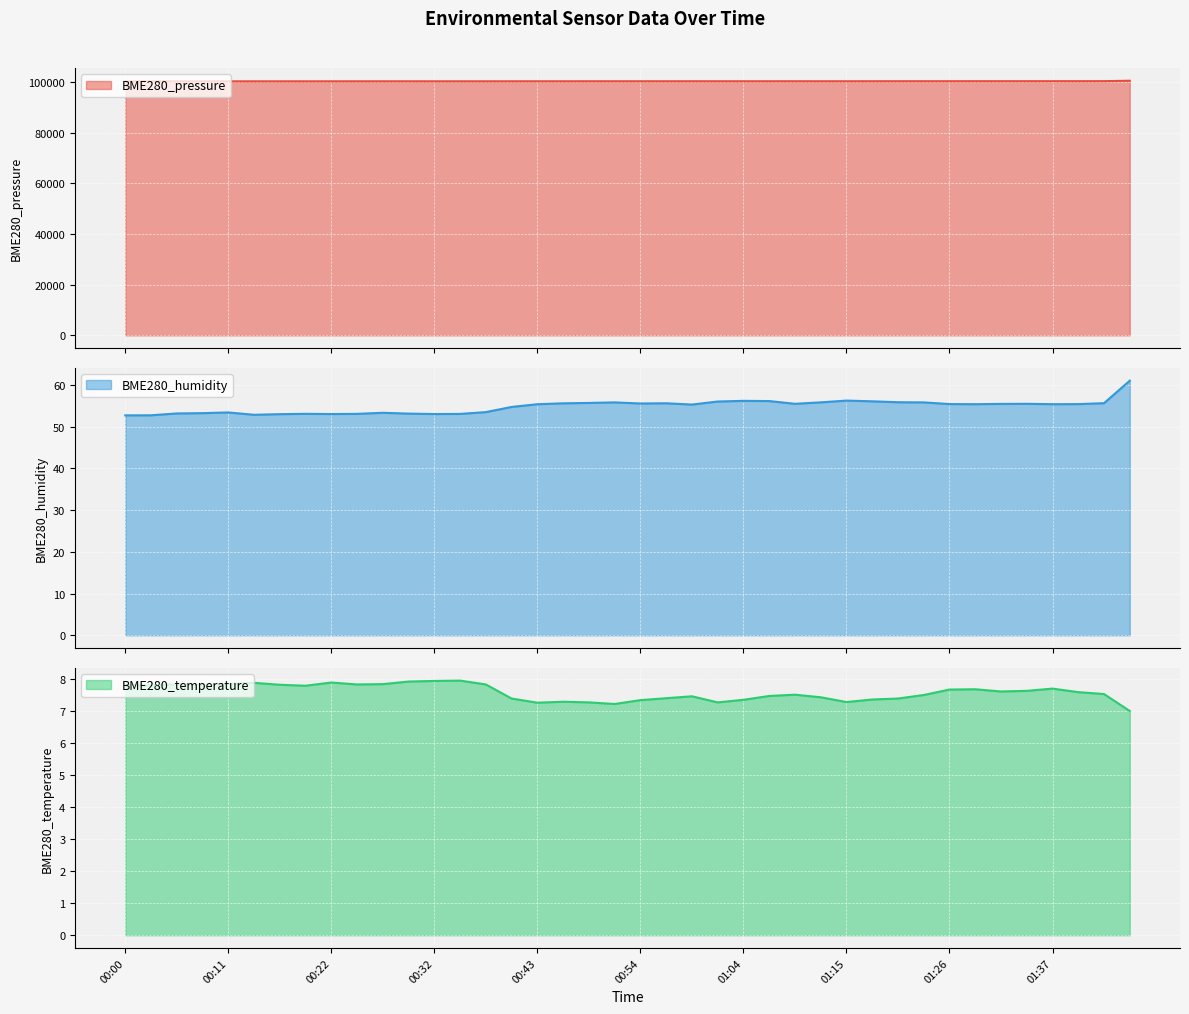

What is the maximum value for BME280_pressure?

100554.0